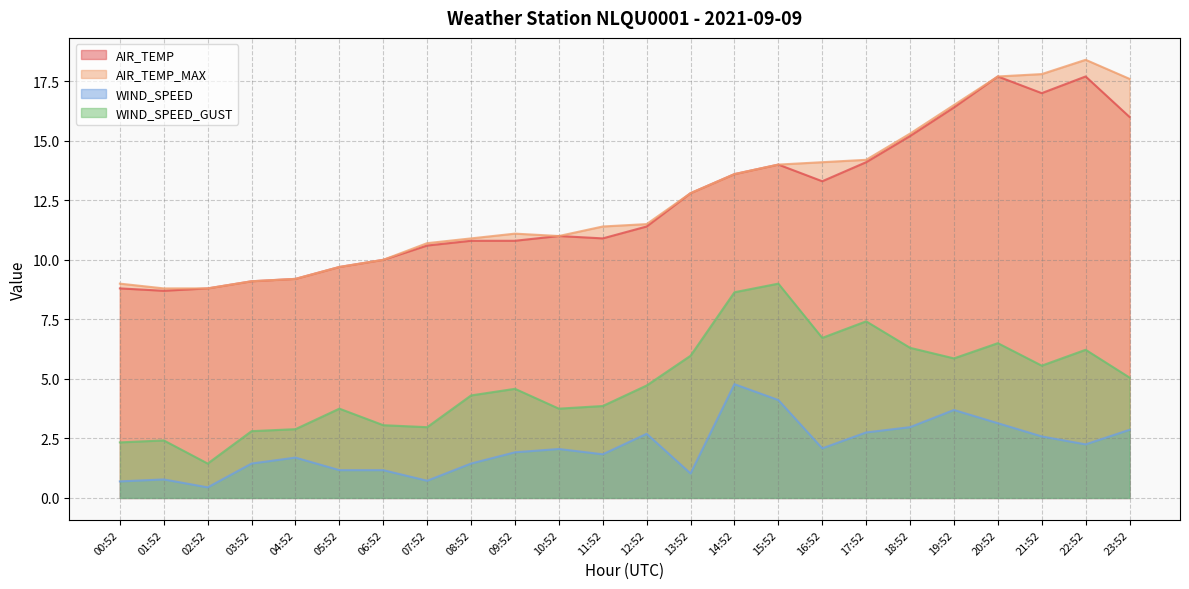

True or false: WIND_SPEED and WIND_SPEED_GUST intersect in this chart.

False